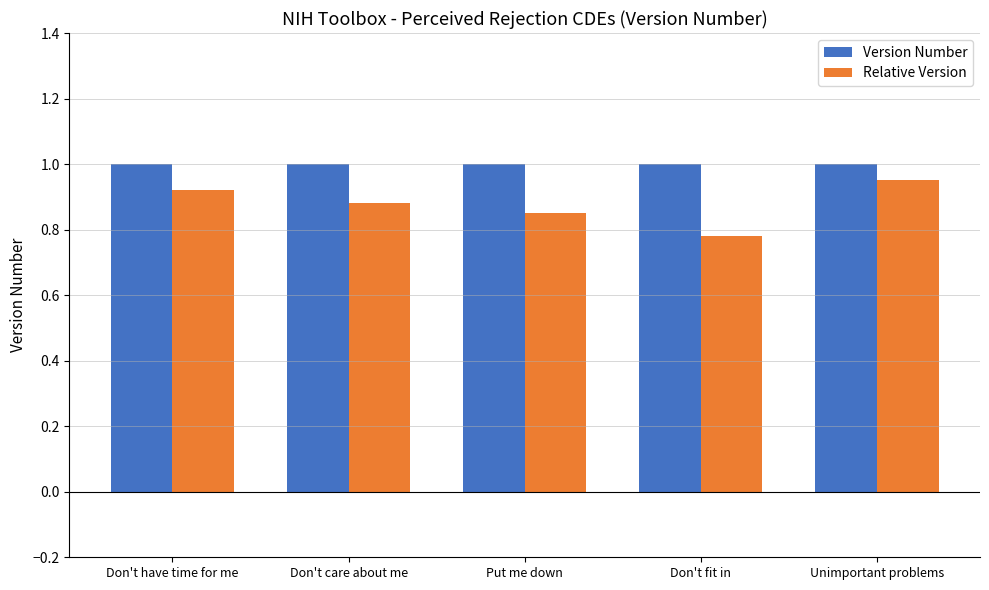

What is the maximum value shown in the chart?

1.0